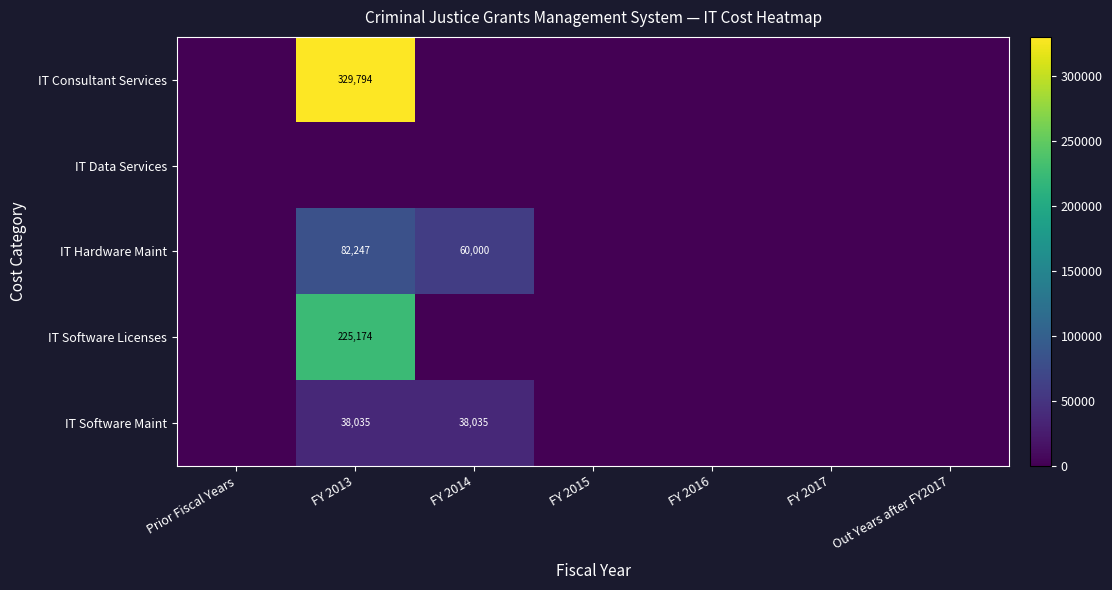

What is the difference between the IT Hardware Maint values at FY 2013 and FY 2014?

22247